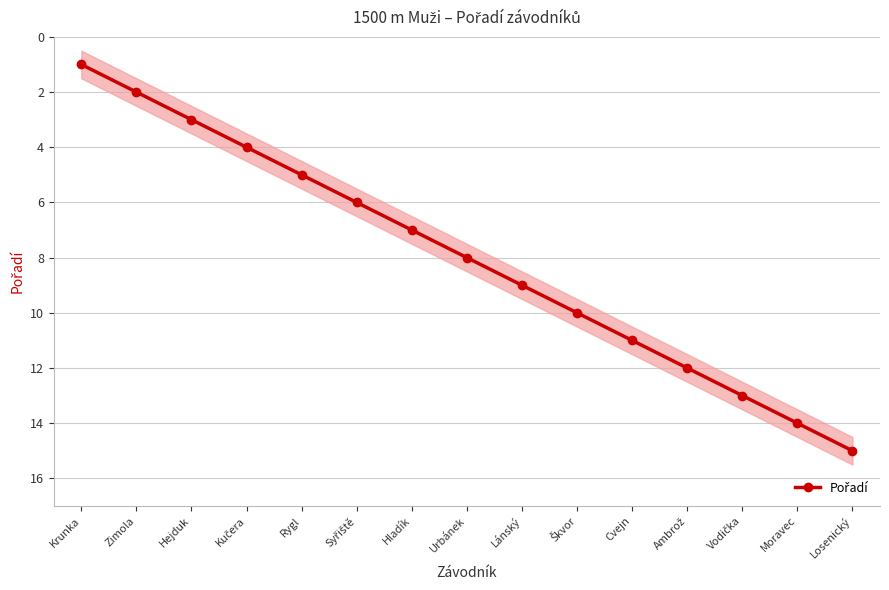

Reading left to right, what are all the values shown in this chart?

Krunka=1	Zimola=2	Hejduk=3	Kučera=4	Rygl=5	Syřiště=6	Hladík=7	Urbánek=8	Lánský=9	Škvor=10	Cvejn=11	Ambrož=12	Vodička=13	Moravec=14	Losenický=15